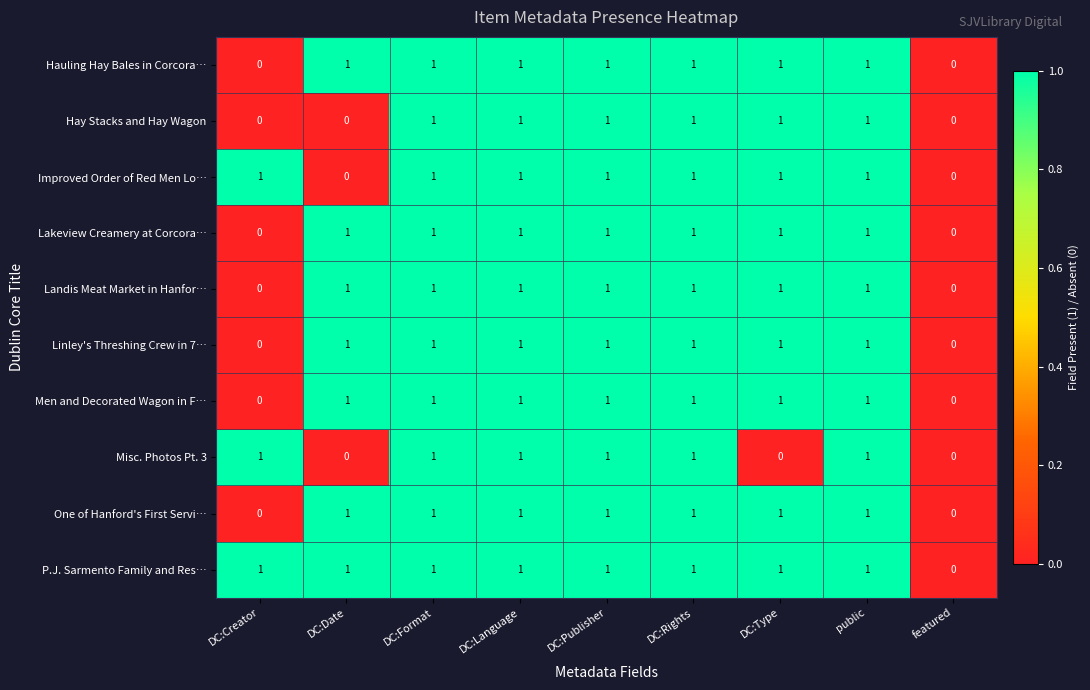

Which series changed the most between DC:Publisher and DC:Type?

Misc. Photos Pt. 3